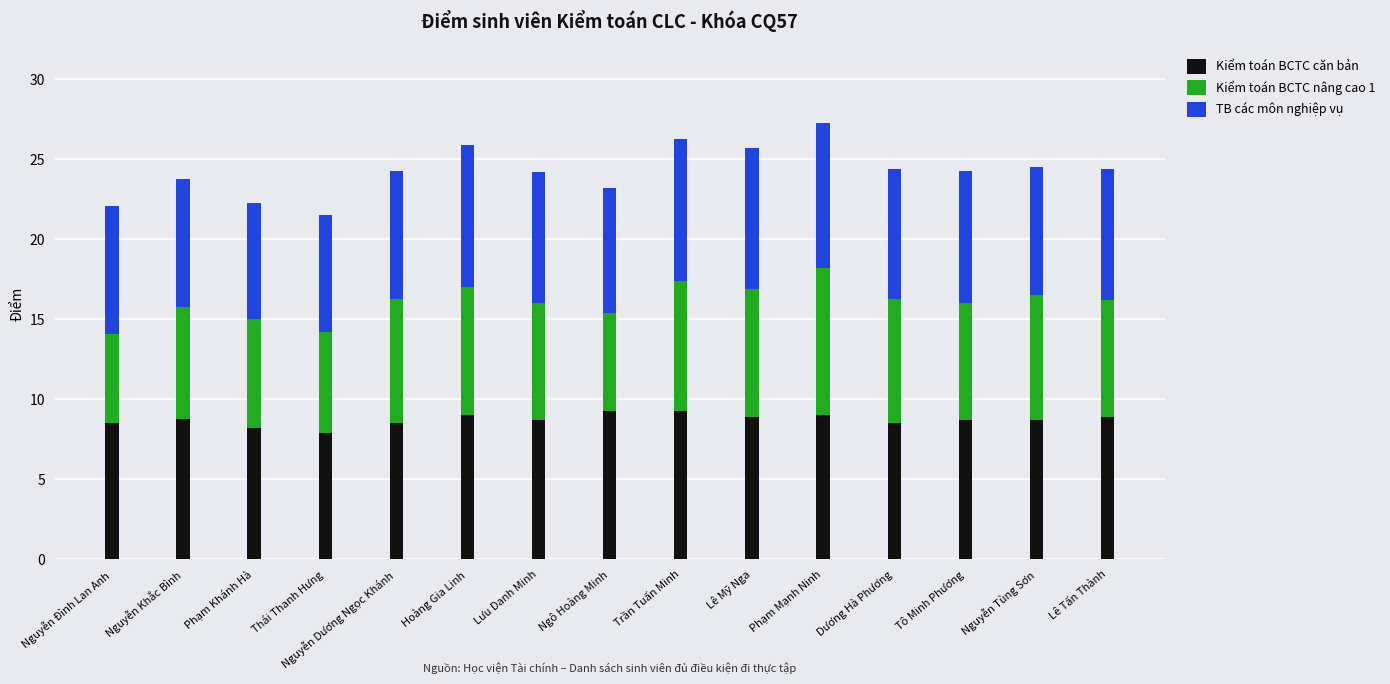

The value of Kiểm toán BCTC căn bản at Hoàng Gia Linh is 9.0. True or false?

True